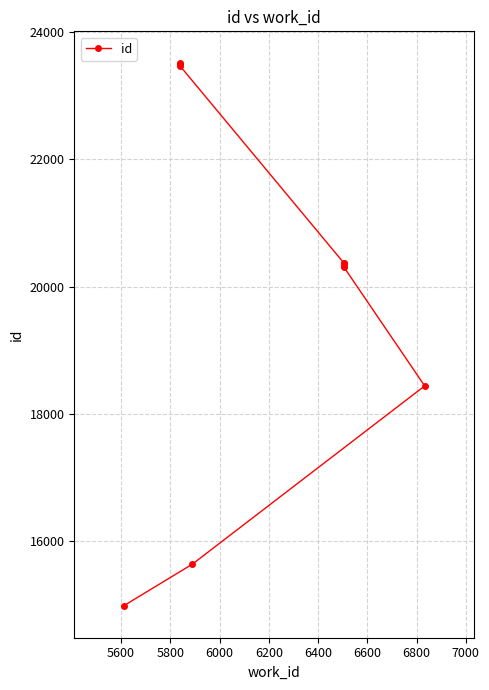

How many lines are shown in the chart?

1